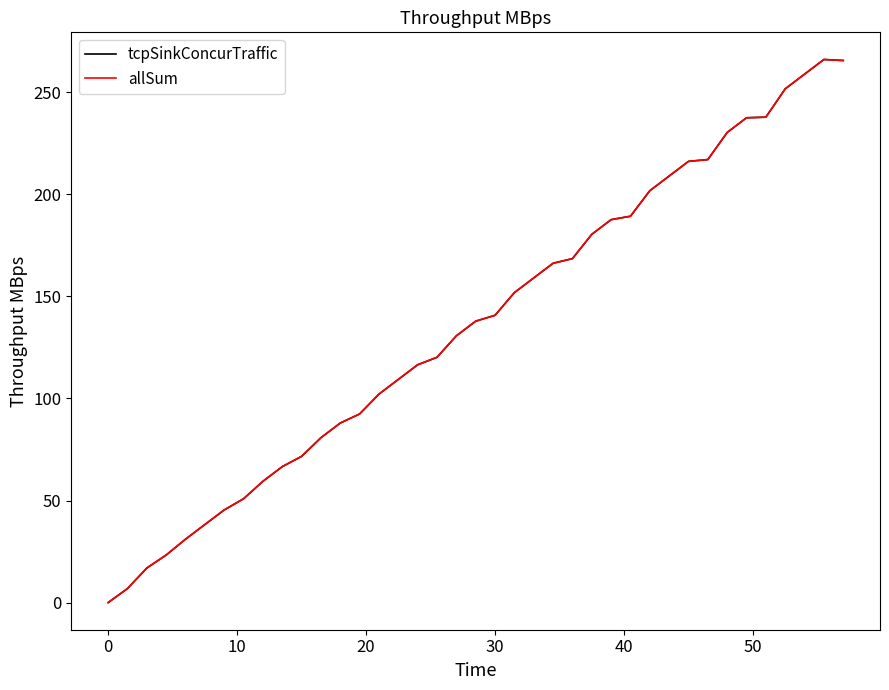

Does the chart display data point markers on the line(s)?

No